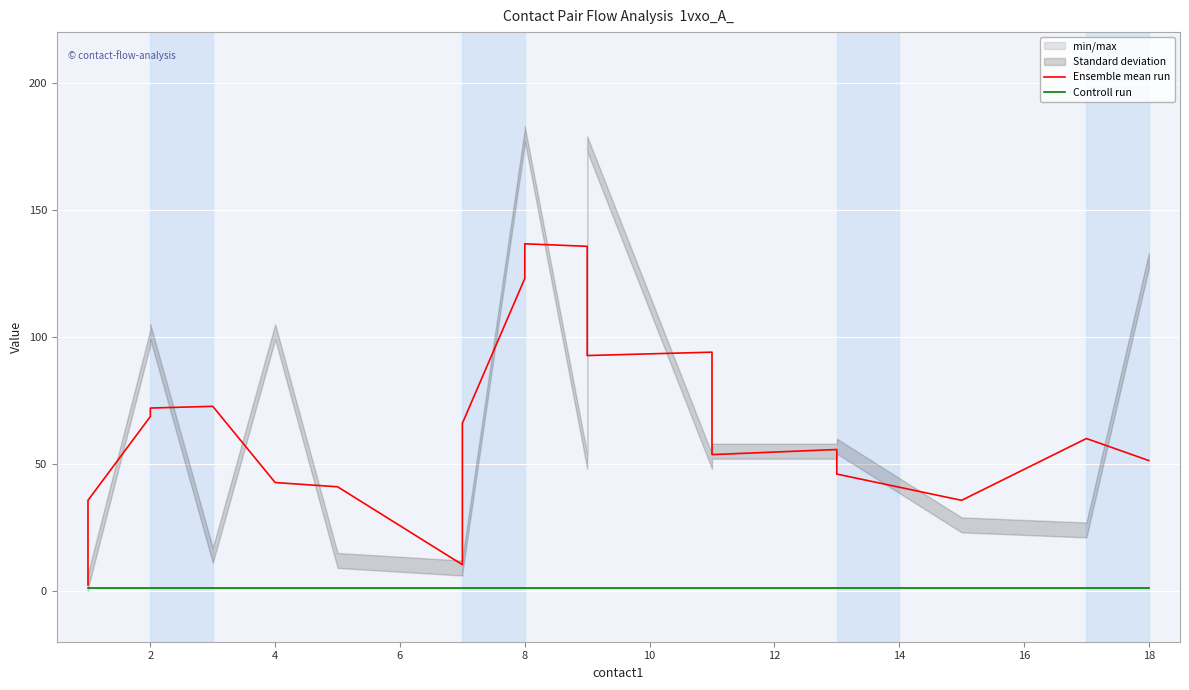

What is the average value of the Controll run series?

1.0